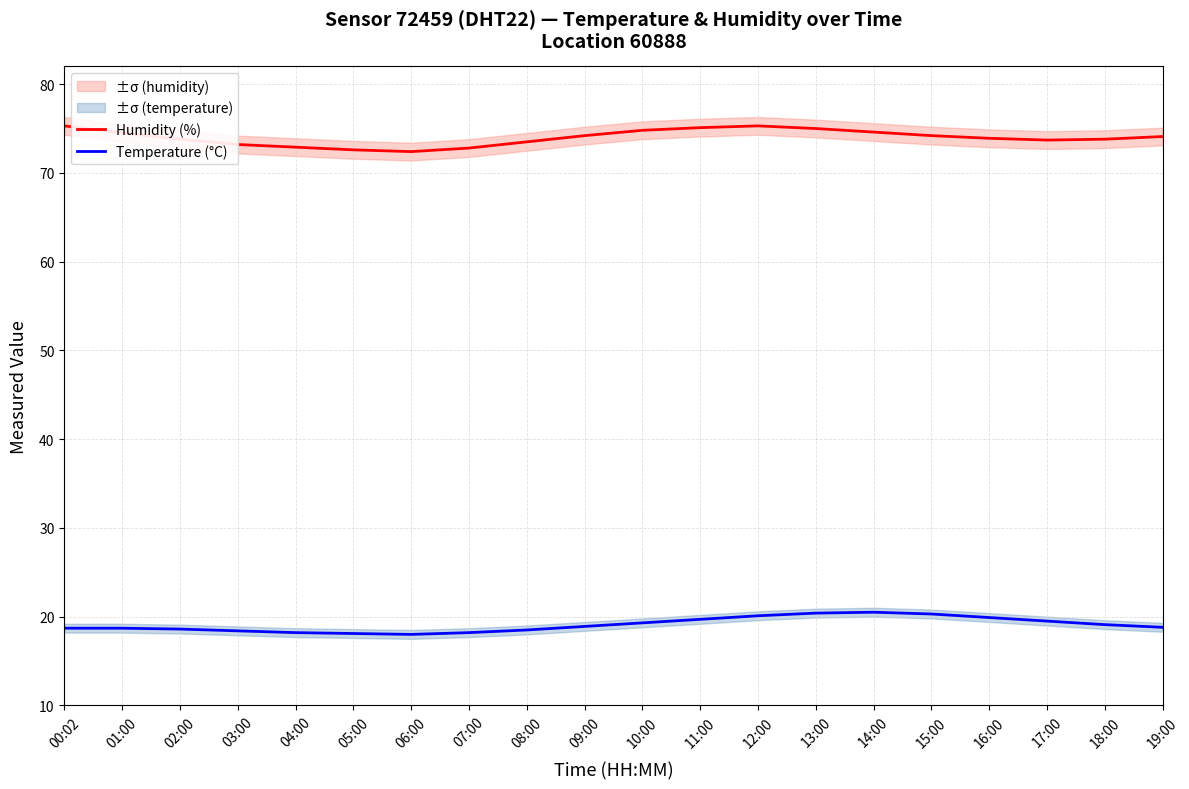

What is the lowest value of the Temperature (°C) series?

18.0